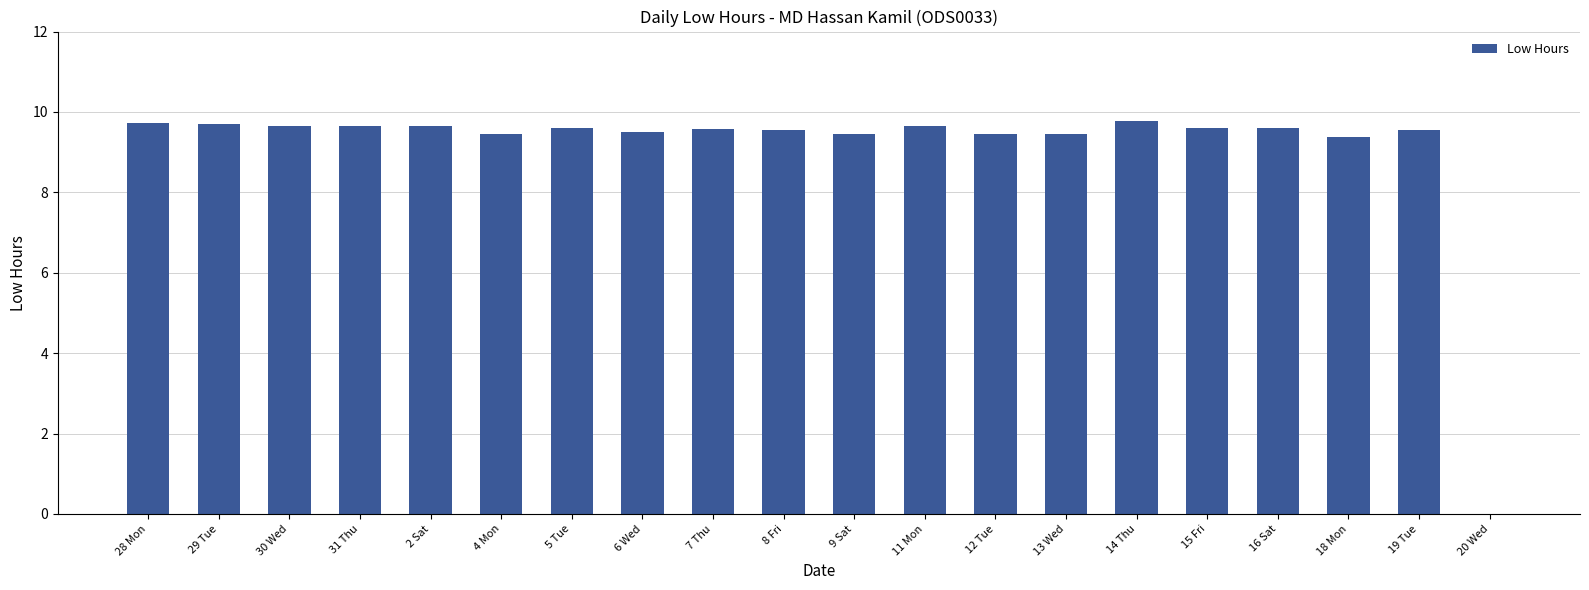

The chart shows a value of 6.5 at 28 Mon. True or false?

False